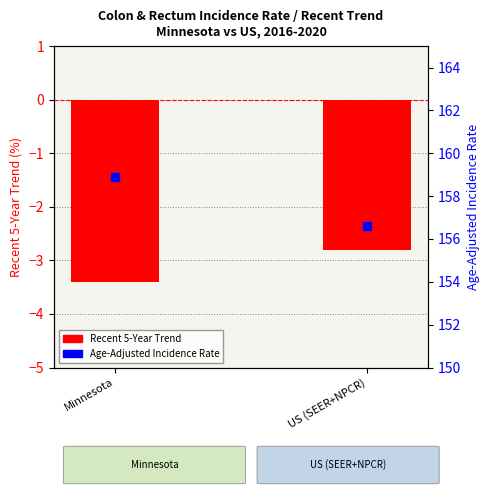

Which series reaches the minimum Y coordinate?

Recent 5-Year Trend